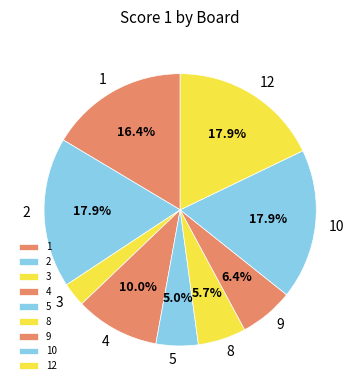

Which category has the smallest portion of the pie?

3